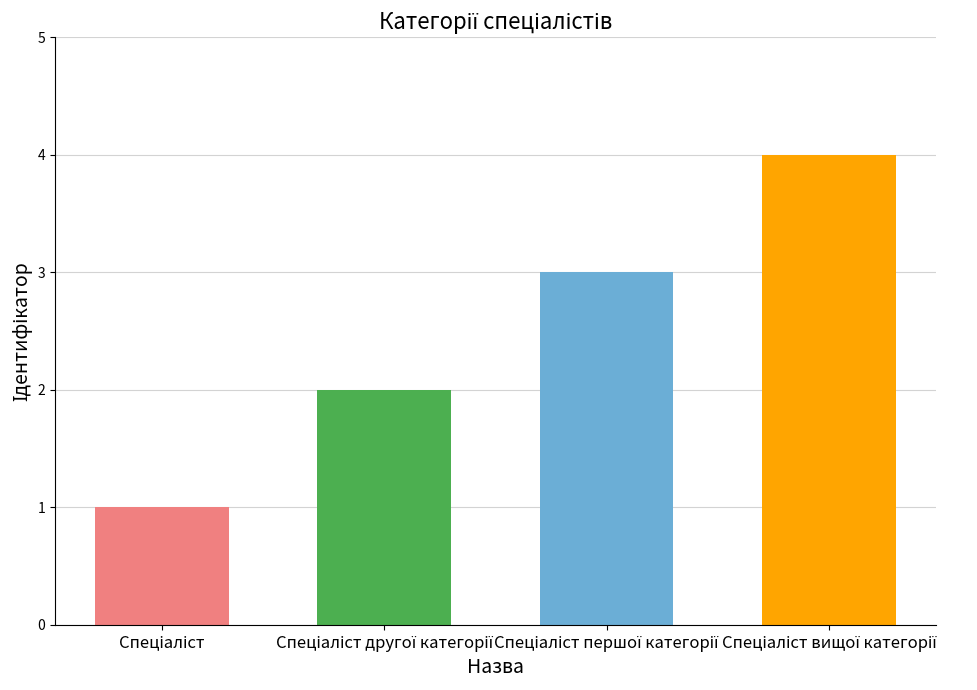

What is the maximum value shown in the chart?

4